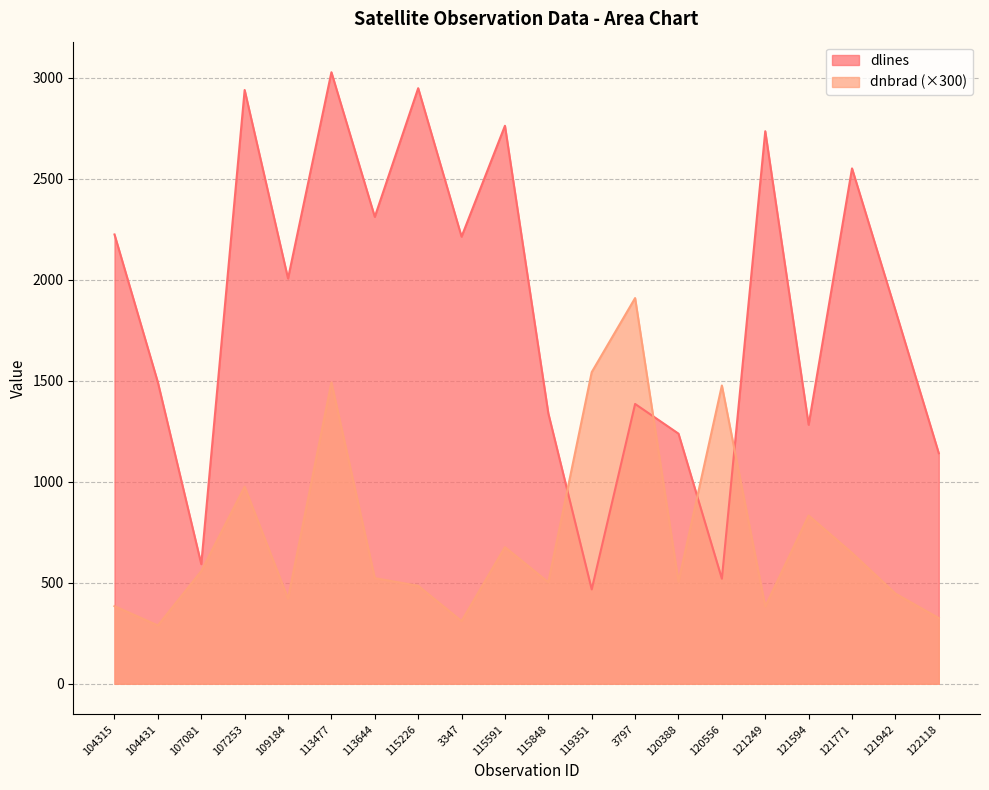

At which category is the sum across all series the highest?

113477